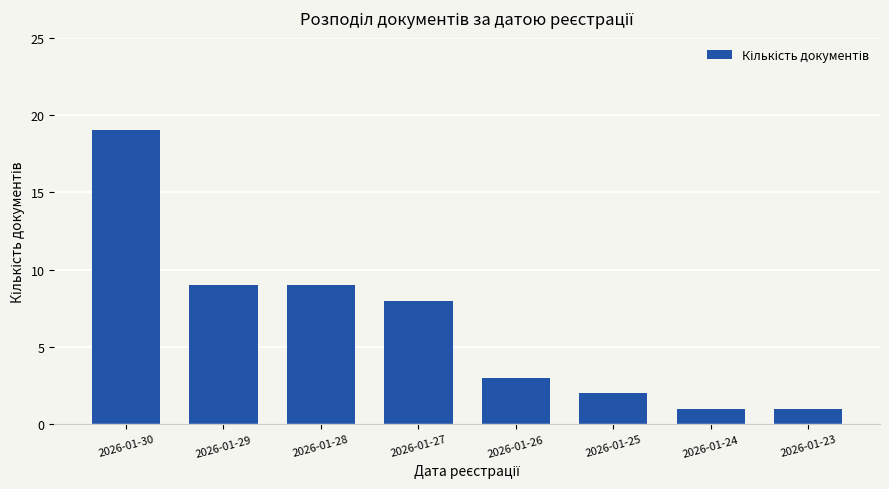

What is the sum of all values?

52